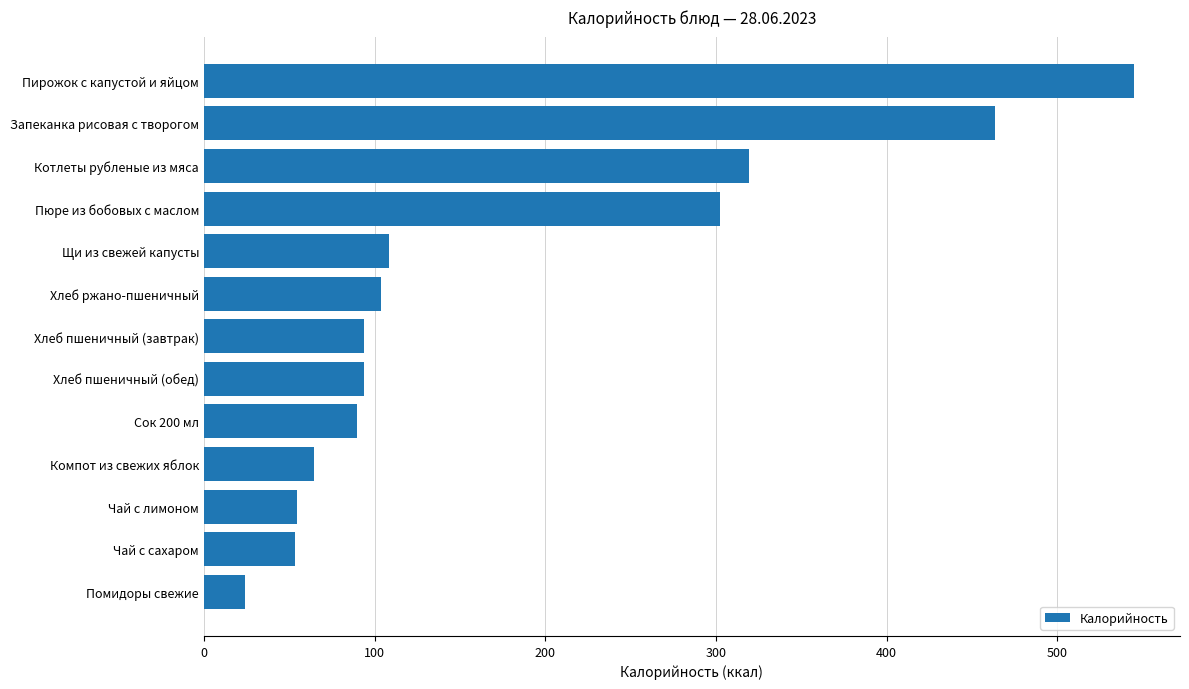

How many bars are there in total?

13